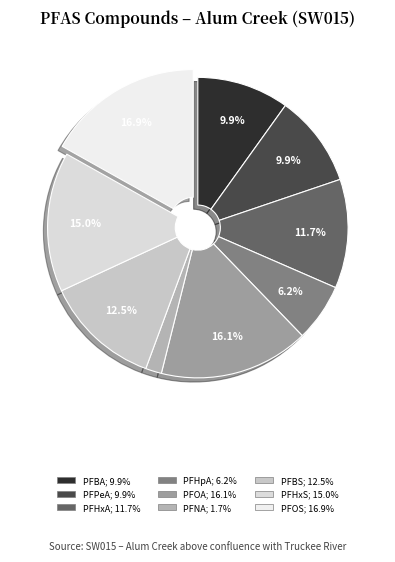

Which category has the biggest portion of the pie?

Perfluorooctanesulfonic acid (PFOS)